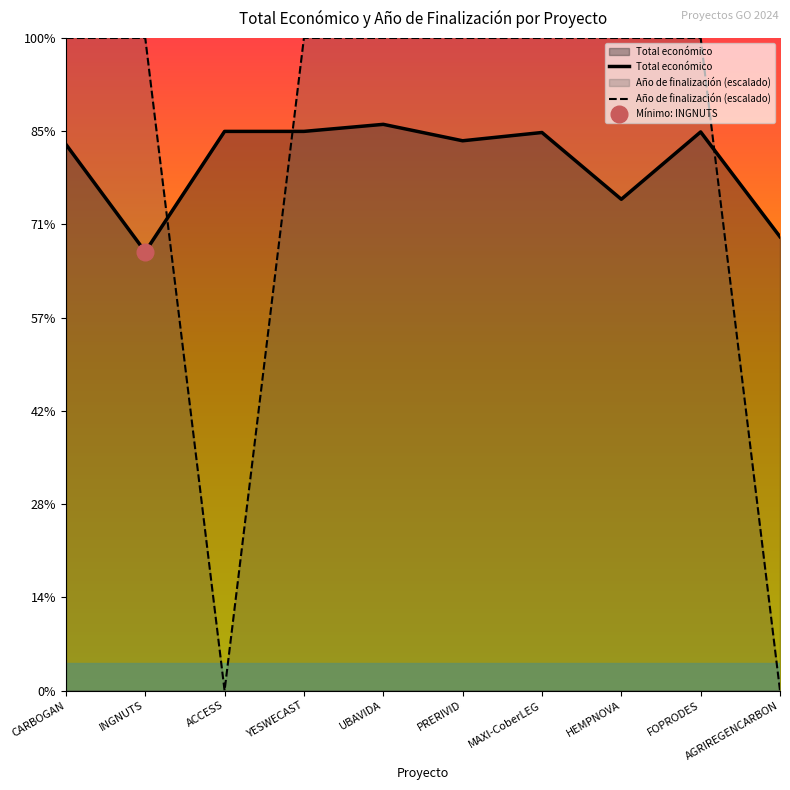

How many positive values does the Año de finalización (escalado) series have?

8